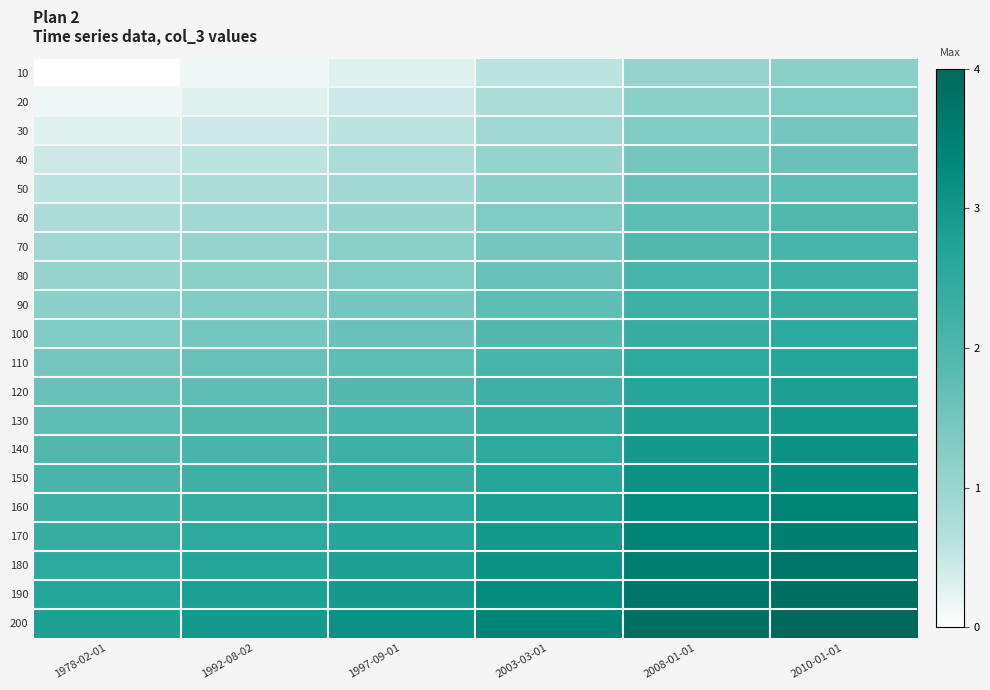

Reading left to right, list all the values displayed in this chart.

10: 1978-02-01=0.0	1992-08-02=0.1	1997-09-01=0.3	2003-03-01=0.6	2008-01-01=1.0	2010-01-01=1.2
20: 1978-02-01=0.1	1992-08-02=0.3	1997-09-01=0.4	2003-03-01=0.7	2008-01-01=1.2	2010-01-01=1.3
30: 1978-02-01=0.3	1992-08-02=0.4	1997-09-01=0.6	2003-03-01=0.9	2008-01-01=1.3	2010-01-01=1.5
40: 1978-02-01=0.4	1992-08-02=0.6	1997-09-01=0.7	2003-03-01=1.0	2008-01-01=1.5	2010-01-01=1.6
50: 1978-02-01=0.6	1992-08-02=0.7	1997-09-01=0.9	2003-03-01=1.2	2008-01-01=1.6	2010-01-01=1.8
60: 1978-02-01=0.7	1992-08-02=0.9	1997-09-01=1.0	2003-03-01=1.3	2008-01-01=1.8	2010-01-01=1.9
70: 1978-02-01=0.9	1992-08-02=1.0	1997-09-01=1.2	2003-03-01=1.5	2008-01-01=1.9	2010-01-01=2.1
80: 1978-02-01=1.0	1992-08-02=1.2	1997-09-01=1.3	2003-03-01=1.6	2008-01-01=2.1	2010-01-01=2.2
90: 1978-02-01=1.2	1992-08-02=1.3	1997-09-01=1.5	2003-03-01=1.8	2008-01-01=2.2	2010-01-01=2.4
100: 1978-02-01=1.3	1992-08-02=1.5	1997-09-01=1.6	2003-03-01=1.9	2008-01-01=2.4	2010-01-01=2.5
110: 1978-02-01=1.5	1992-08-02=1.6	1997-09-01=1.8	2003-03-01=2.1	2008-01-01=2.5	2010-01-01=2.7
120: 1978-02-01=1.6	1992-08-02=1.8	1997-09-01=1.9	2003-03-01=2.2	2008-01-01=2.7	2010-01-01=2.8
130: 1978-02-01=1.8	1992-08-02=1.9	1997-09-01=2.1	2003-03-01=2.4	2008-01-01=2.8	2010-01-01=3.0
140: 1978-02-01=1.9	1992-08-02=2.1	1997-09-01=2.2	2003-03-01=2.5	2008-01-01=3.0	2010-01-01=3.1
150: 1978-02-01=2.1	1992-08-02=2.2	1997-09-01=2.4	2003-03-01=2.7	2008-01-01=3.1	2010-01-01=3.3
160: 1978-02-01=2.2	1992-08-02=2.4	1997-09-01=2.5	2003-03-01=2.8	2008-01-01=3.3	2010-01-01=3.4
170: 1978-02-01=2.4	1992-08-02=2.5	1997-09-01=2.7	2003-03-01=3.0	2008-01-01=3.4	2010-01-01=3.6
180: 1978-02-01=2.5	1992-08-02=2.7	1997-09-01=2.8	2003-03-01=3.1	2008-01-01=3.6	2010-01-01=3.7
190: 1978-02-01=2.7	1992-08-02=2.8	1997-09-01=3.0	2003-03-01=3.3	2008-01-01=3.7	2010-01-01=3.9
200: 1978-02-01=2.8	1992-08-02=3.0	1997-09-01=3.1	2003-03-01=3.4	2008-01-01=3.9	2010-01-01=4.0